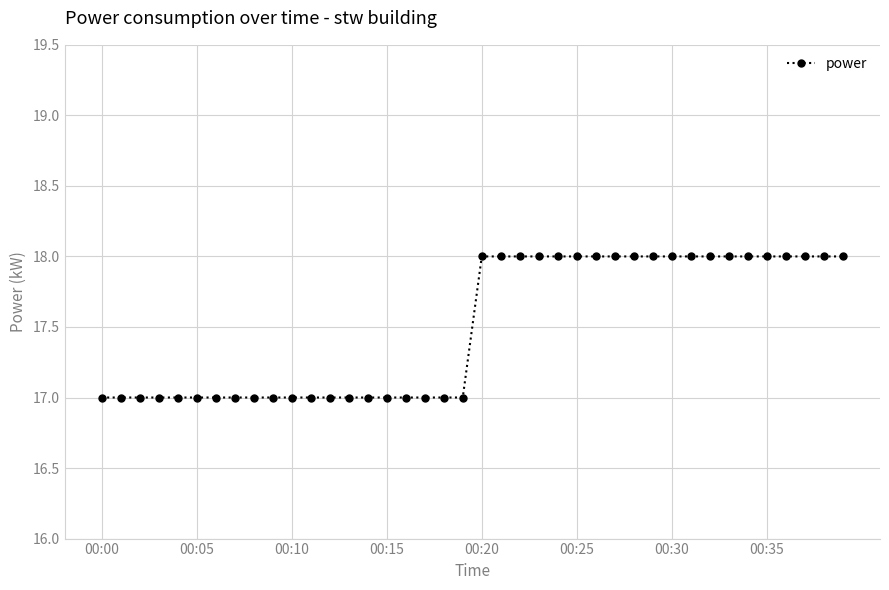

What is the average value?

18